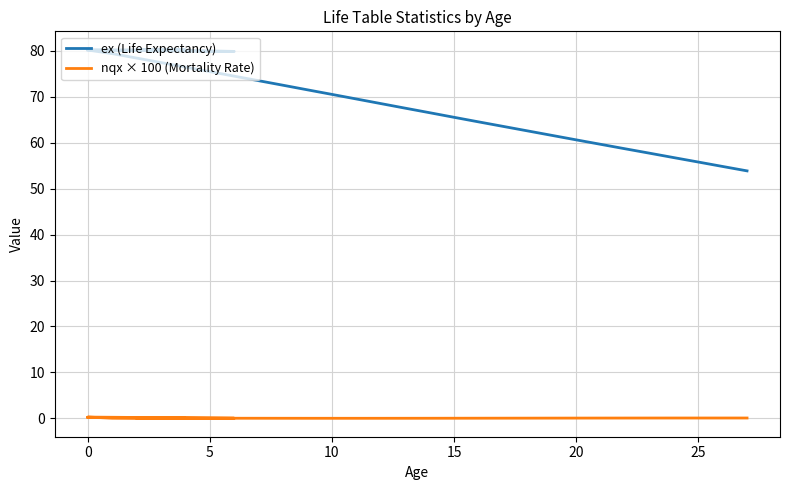

True or false: nqx × 100 (Mortality Rate) and ex (Life Expectancy) intersect in this chart.

False